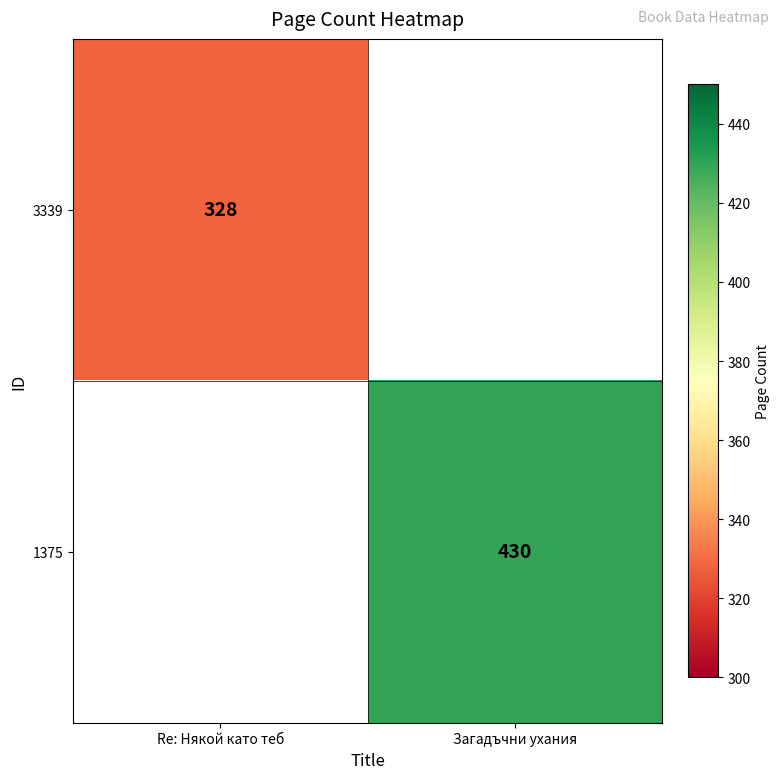

The 1375 series shows 430 at Загадъчни ухания. True or false?

True